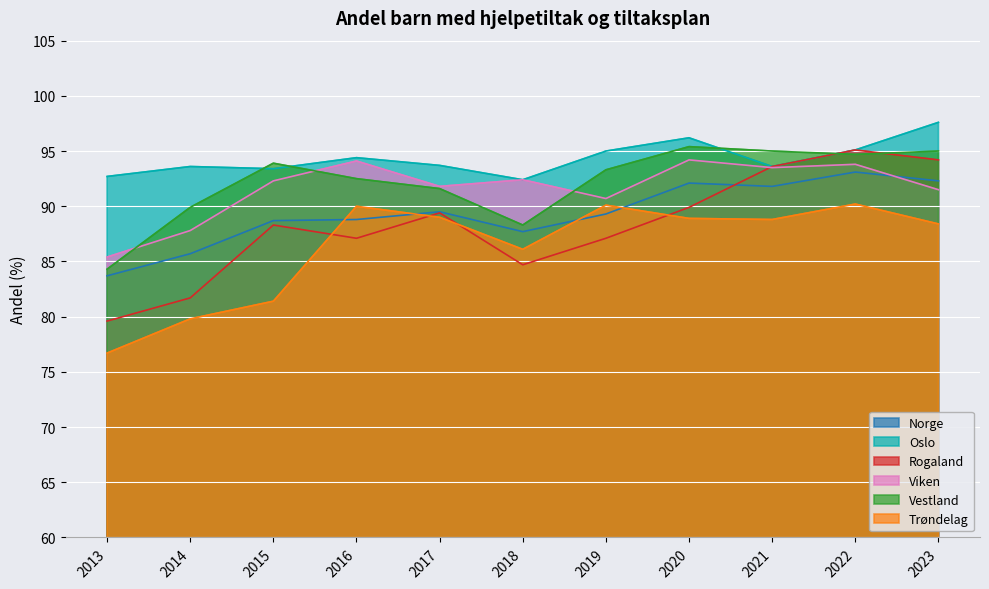

Where do Trøndelag and Rogaland first cross each other?

2015 and 2016